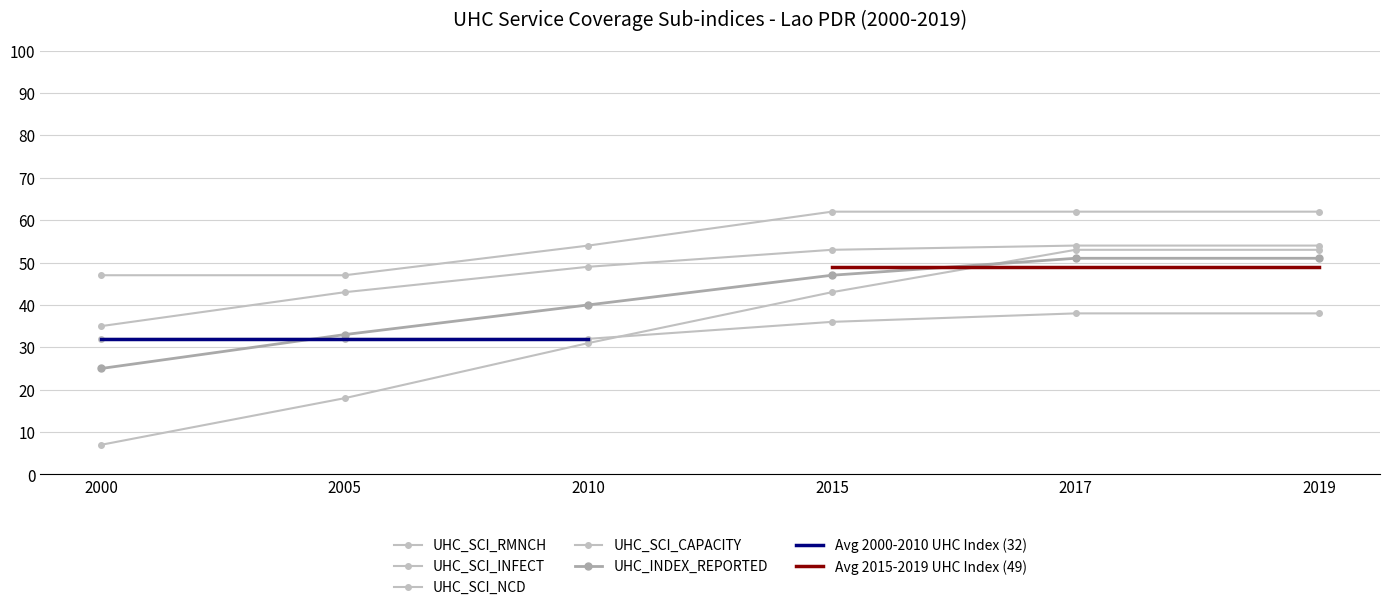

Rank the categories by UHC_SCI_INFECT value from lowest to highest.

2000, 2005, 2010, 2015, 2017, 2019